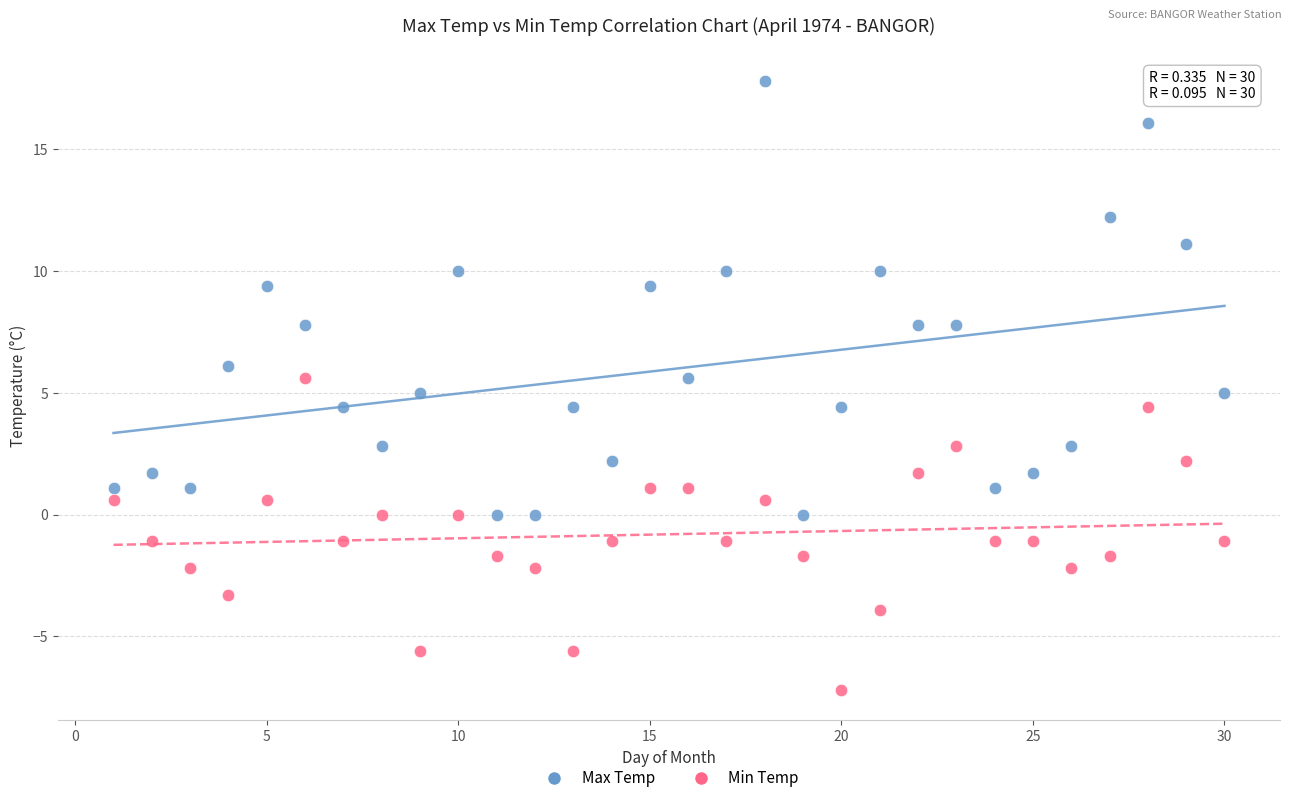

Which series contains the lowest Y value?

Min Temp